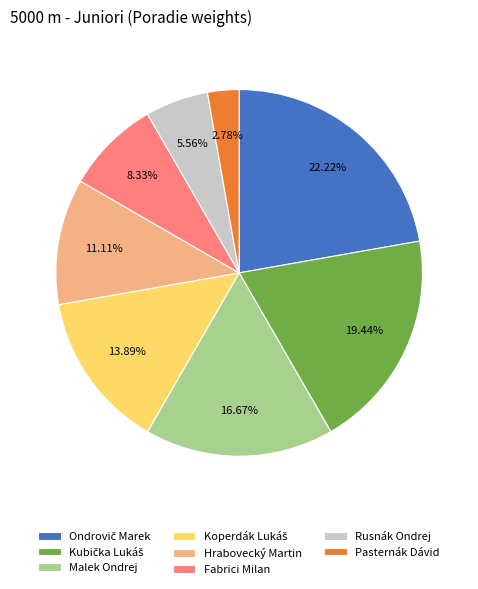

What is the smallest slice in the pie chart?

Pasternák Dávid